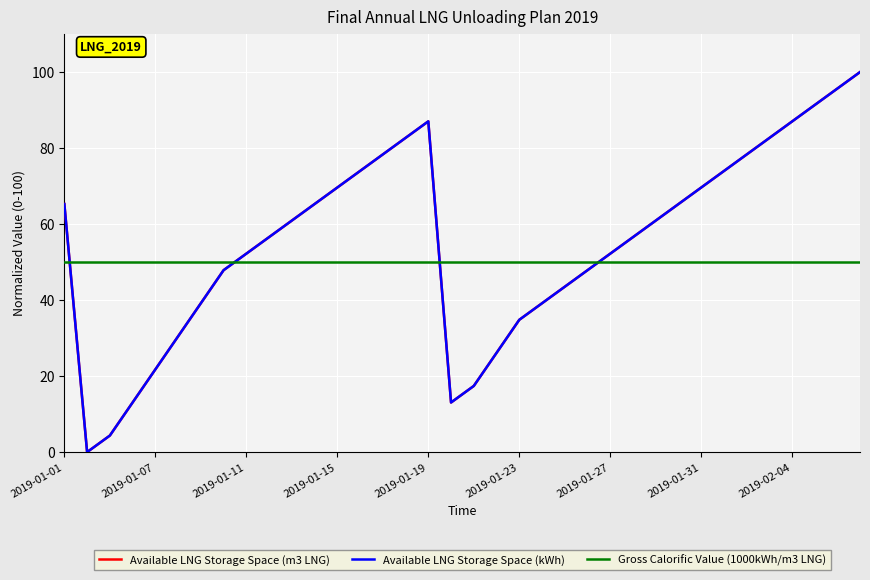

What value does the Available LNG Storage Space (kWh) series have at 2019-01-23?

34.8